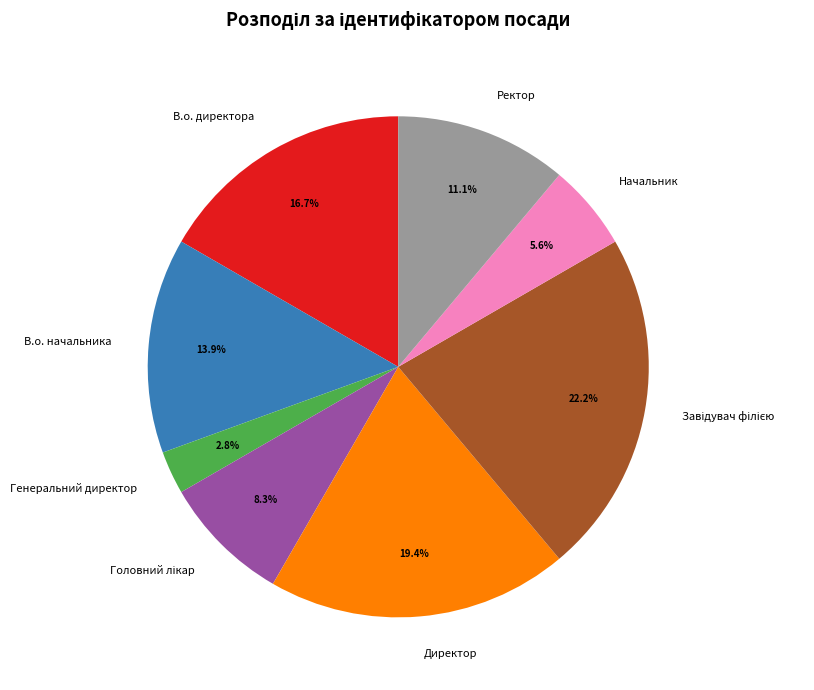

Count the number of slices in the pie.

8